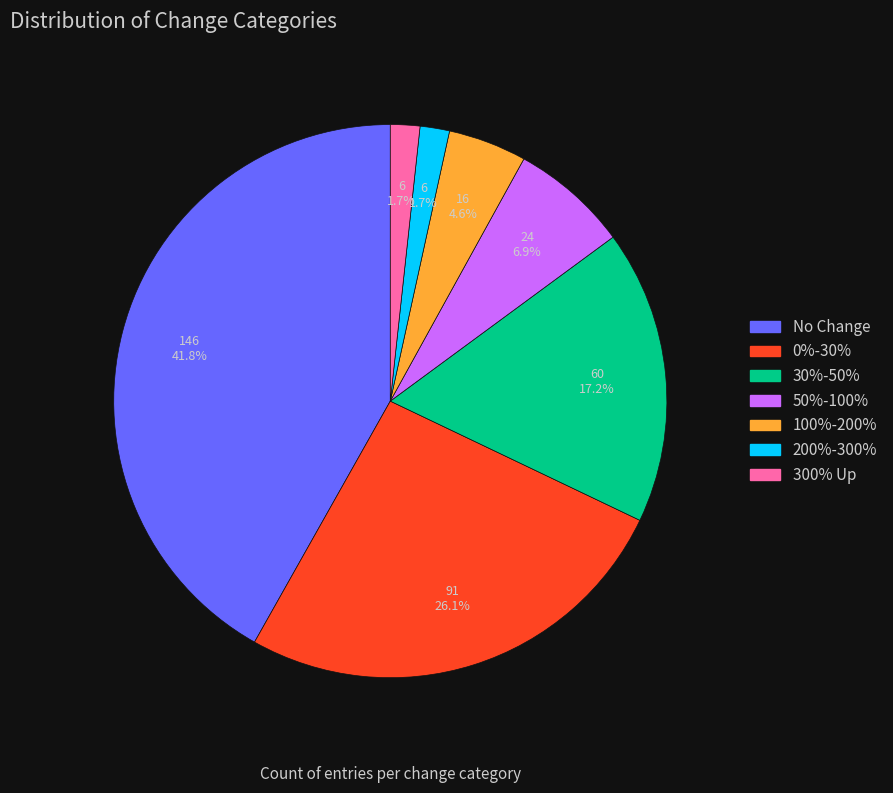

Count the number of slices in the pie.

7